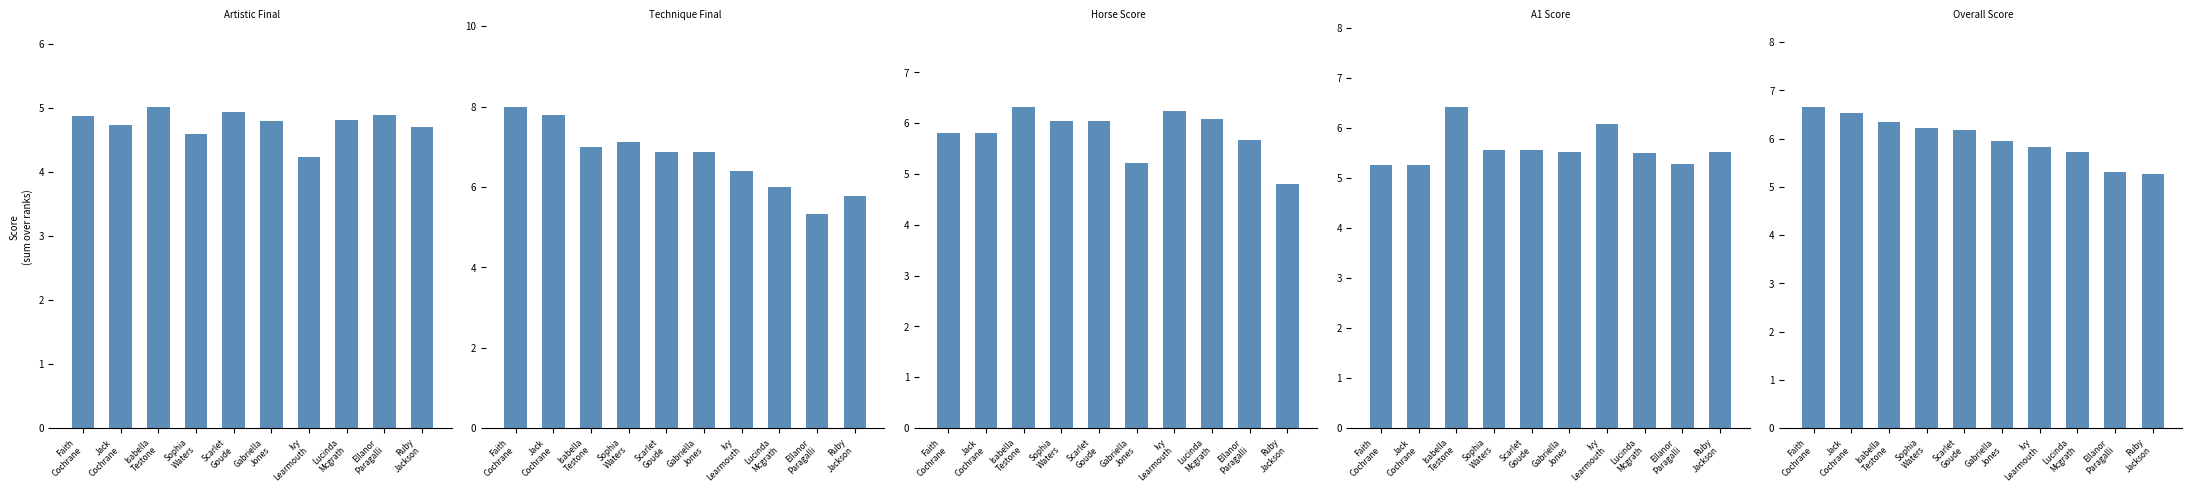

At which label does Artistic Final reach its peak?

Isabella
Testone